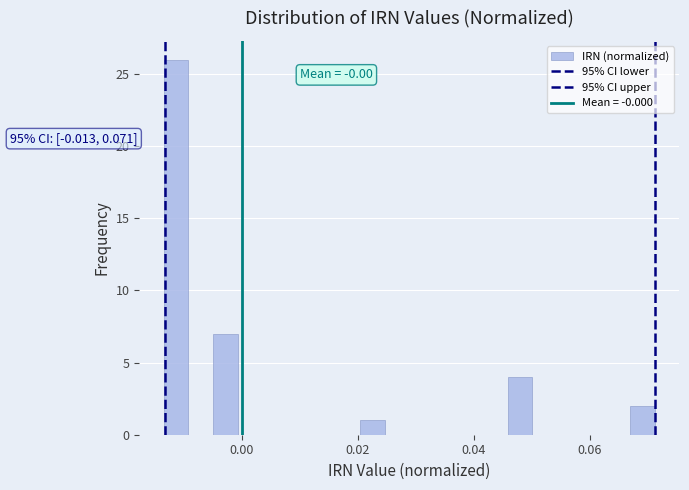

Around what value on the x-axis is the tallest bar? Give the approximate position of its centre, as read against the axis.

-0.012